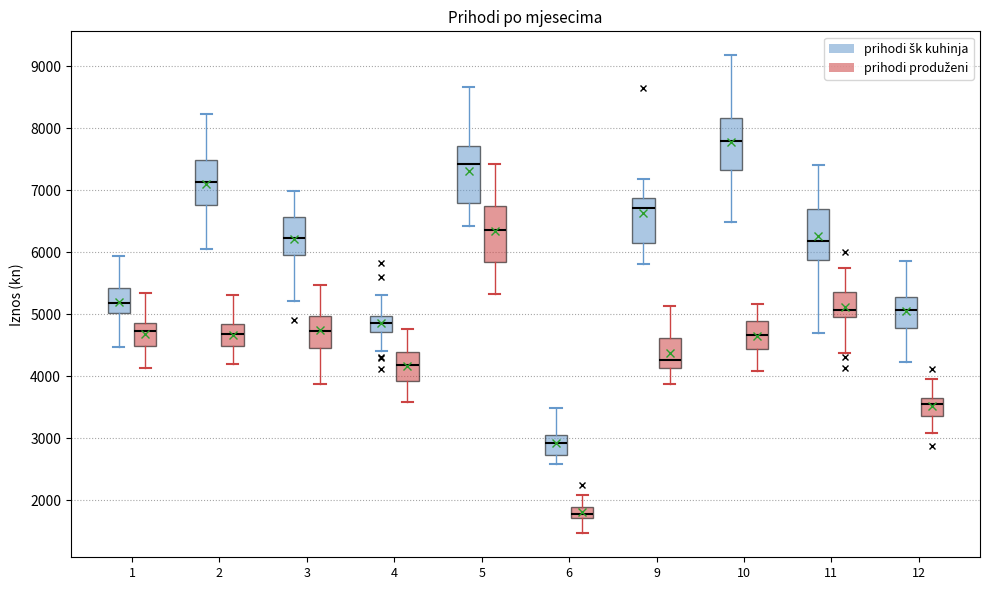

Where does the median line of the box for 10 (prihodi produženi) sit on the y-axis? The values are not printed on the chart, so give them approximately, as read against the axis.

4700